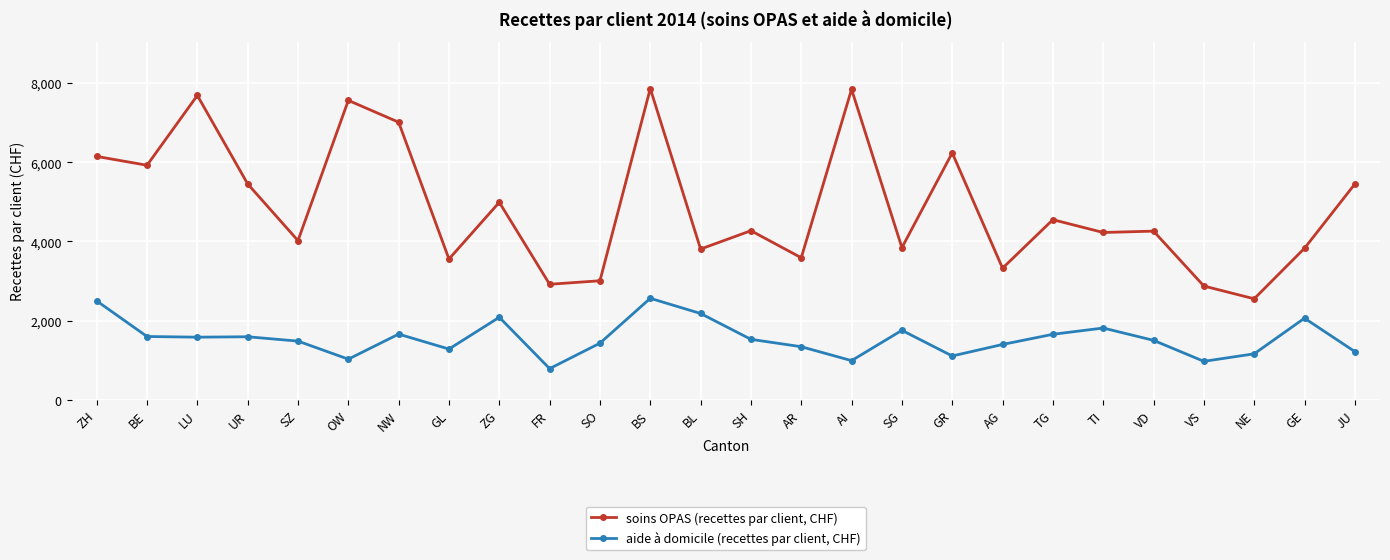

What is the difference between the maximum and minimum values in the aide à domicile (recettes par client, CHF) series?

1774.0